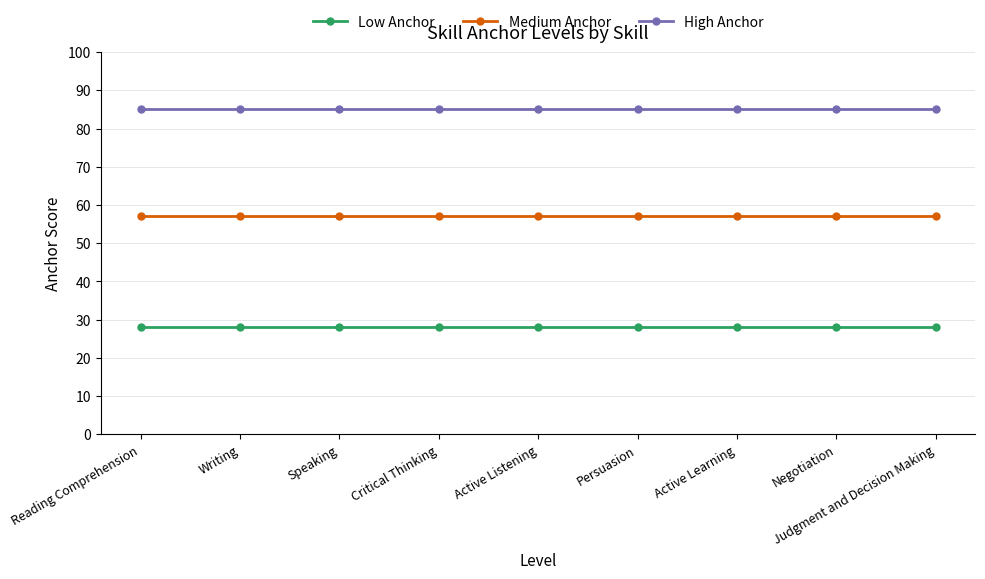

Reading right to left, what are all the values shown in this chart?

Low Anchor: 28	28	28	28	28	28	28	28	28
Medium Anchor: 57	57	57	57	57	57	57	57	57
High Anchor: 85	85	85	85	85	85	85	85	85